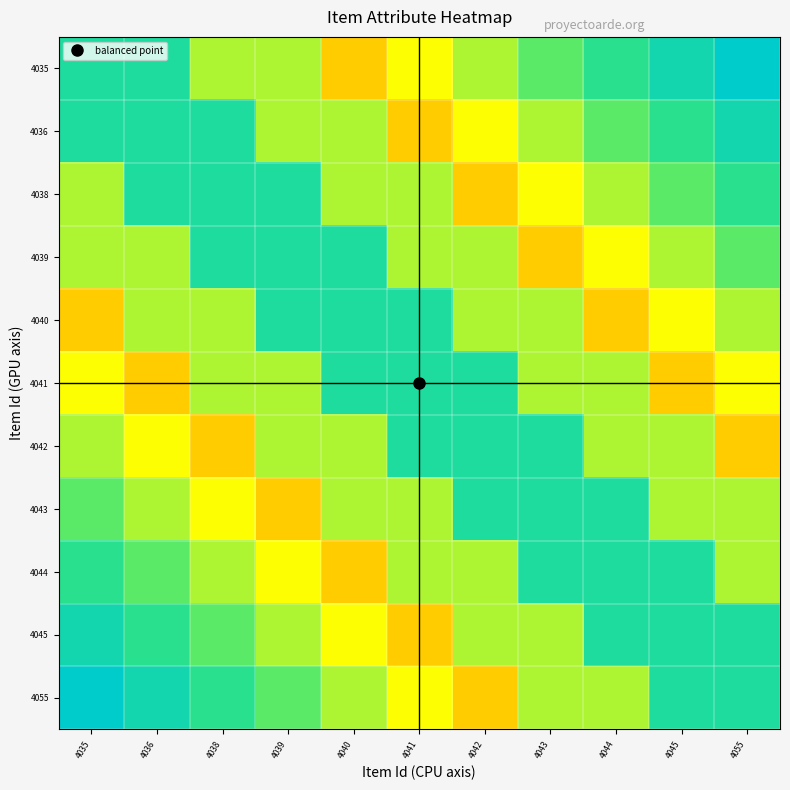

Which category has the highest value across all series?

4055